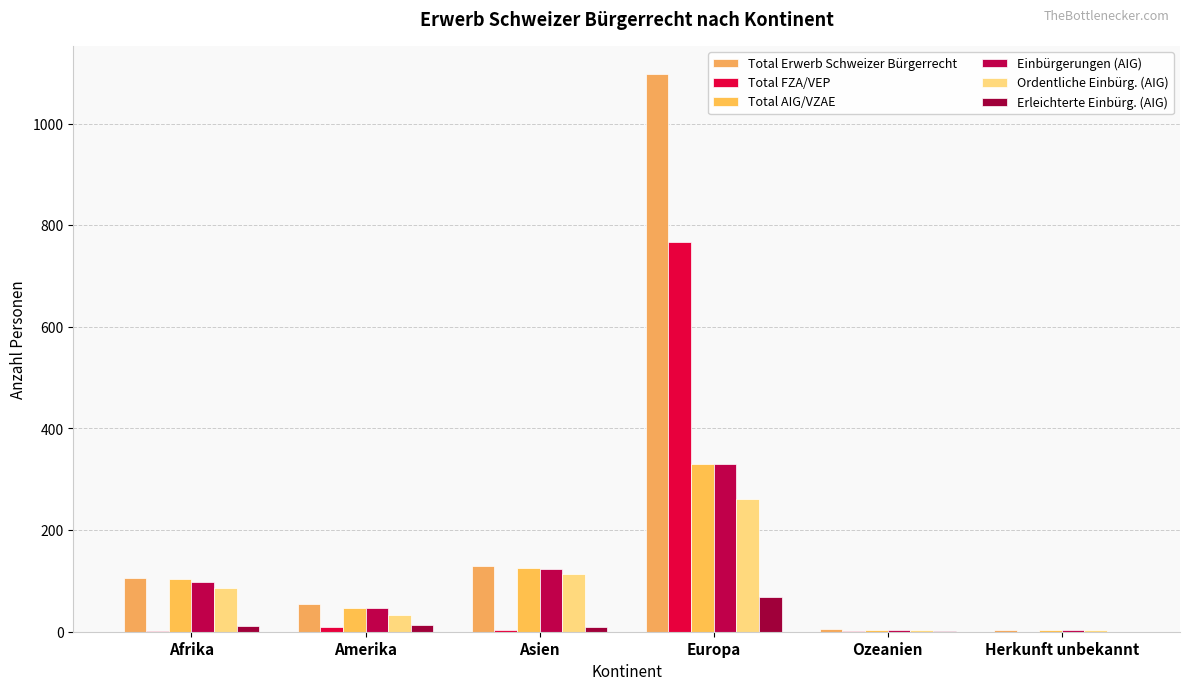

Rank the categories by Einbürgerungen (AIG) value from lowest to highest.

Herkunft unbekannt, Ozeanien, Amerika, Afrika, Asien, Europa